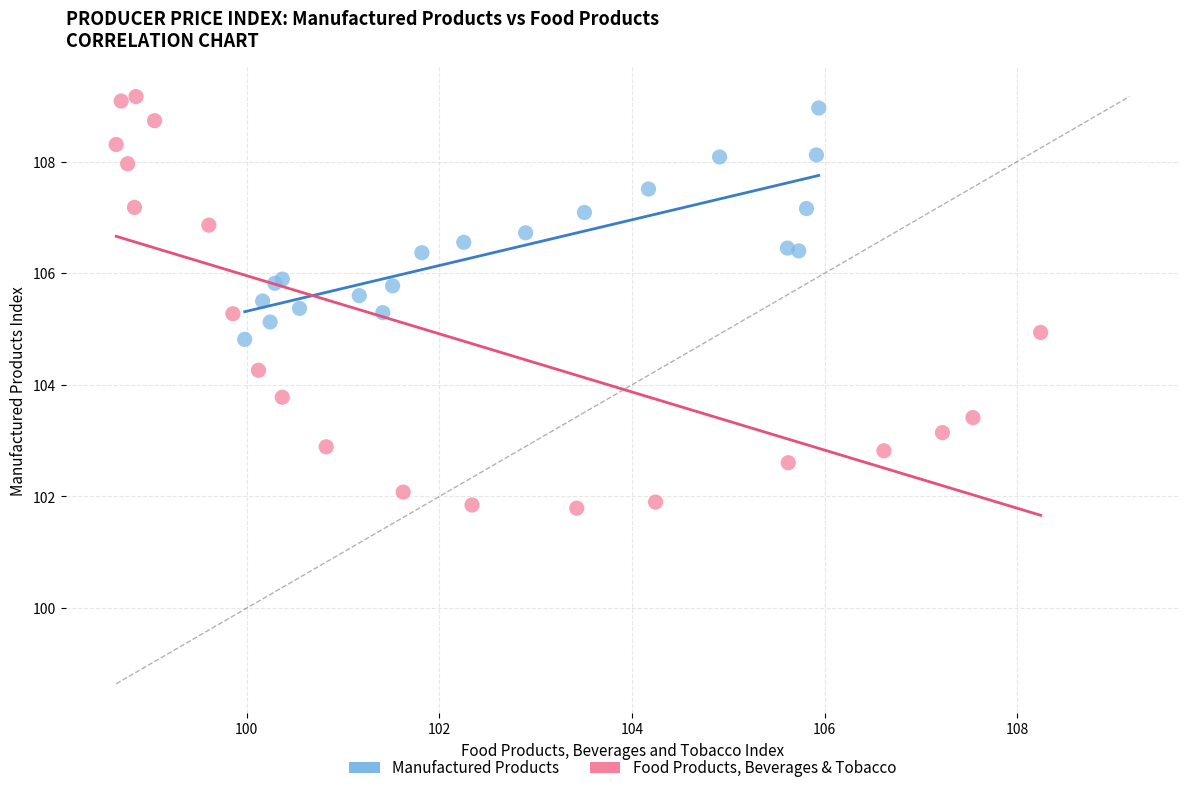

Which series has the widest spread of Y values?

Food Products, Beverages & Tobacco